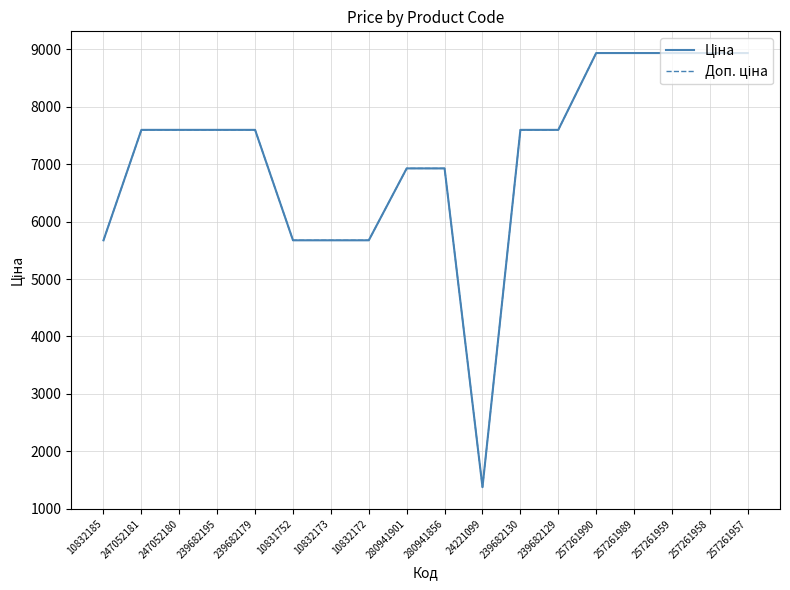

Which label corresponds to the smallest value in the chart?

24221099